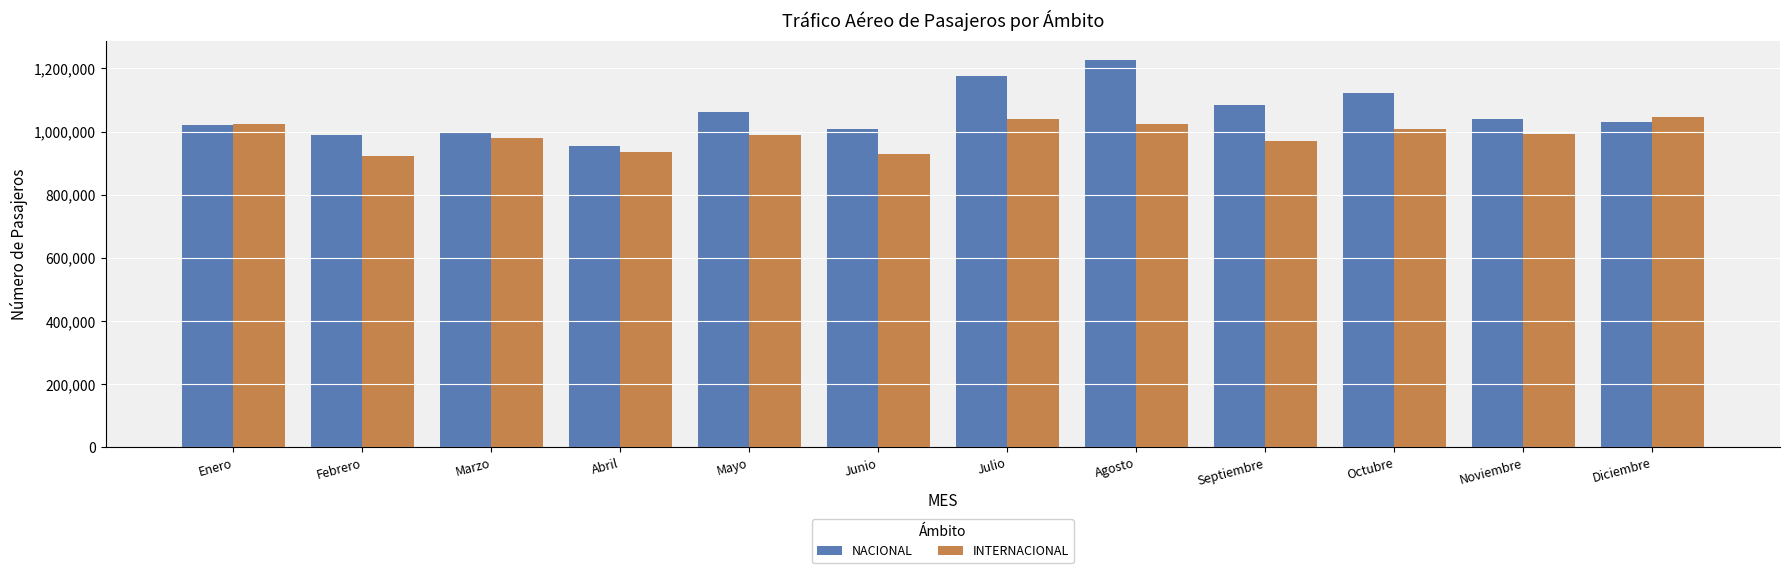

True or false: INTERNACIONAL has a value of 1238169 at Abril.

False